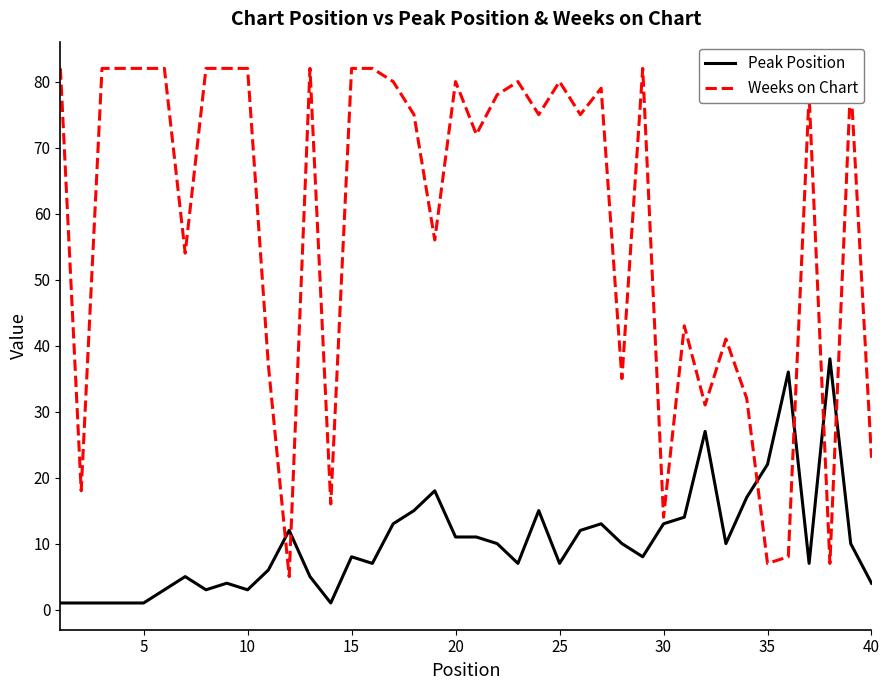

After their last crossing, which series has the higher values: Weeks on Chart or Peak Position?

Weeks on Chart